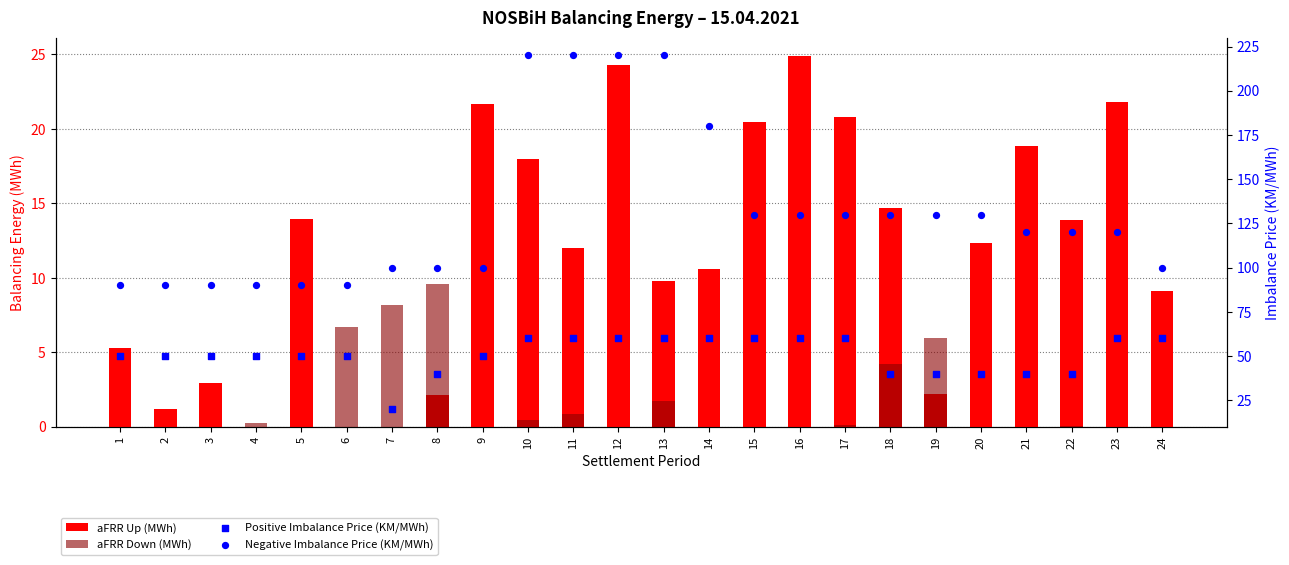

Which series has the largest Y range (max minus min)?

Negative Imbalance Price (KM/MWh)